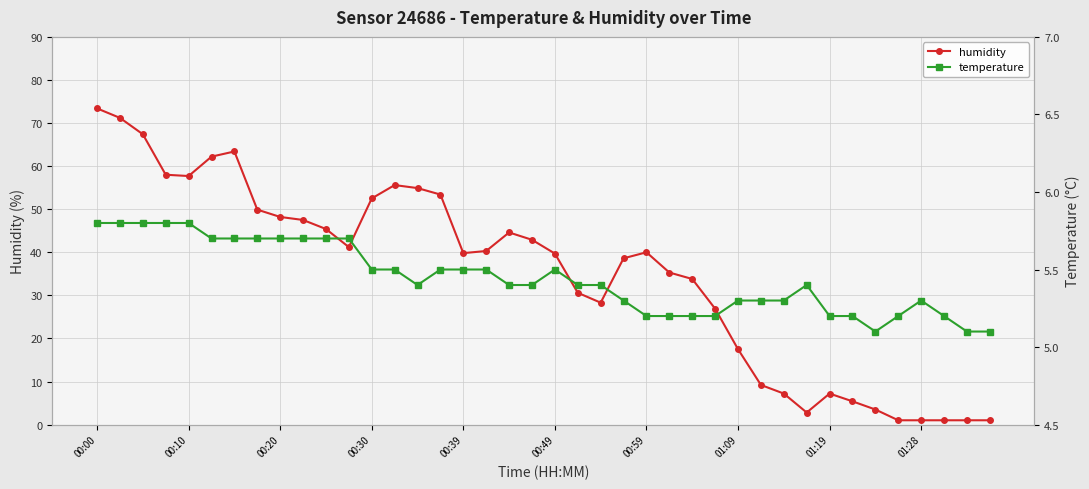

Is it true that humidity equals 101.1 at 00:30?

False